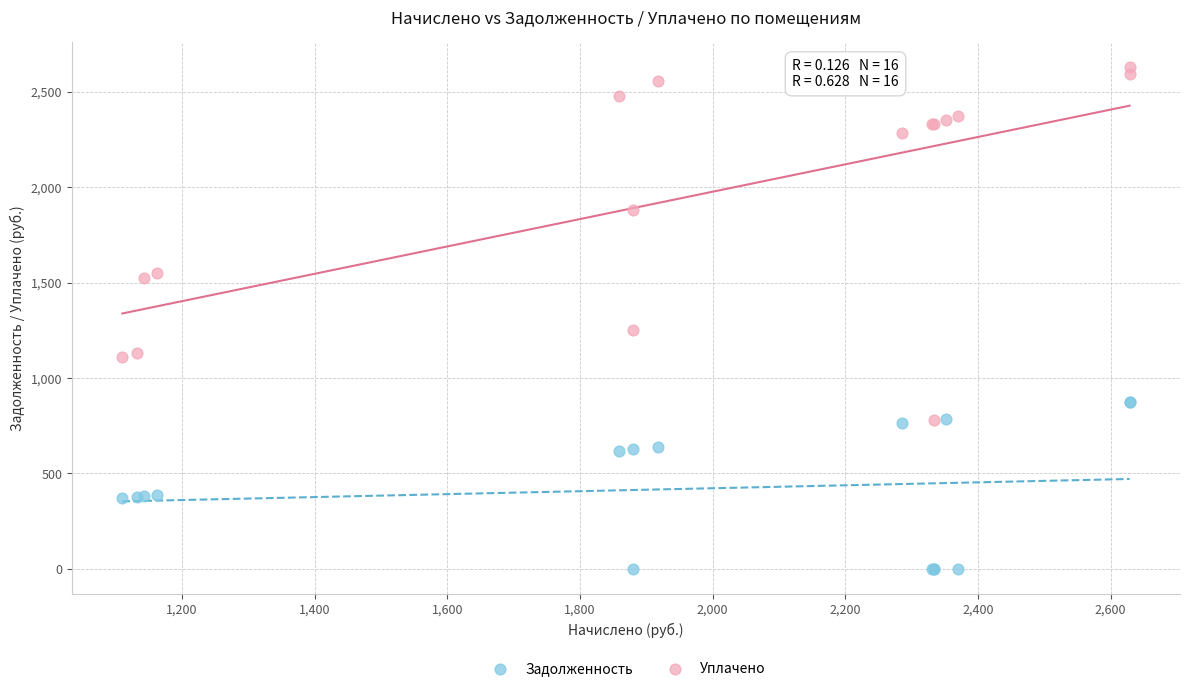

Which series reaches the minimum Y coordinate?

Задолженность